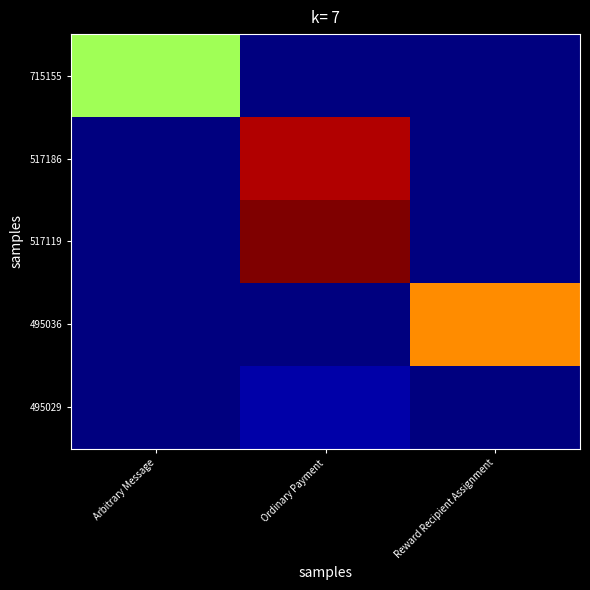

At Arbitrary Message, list the series in order from largest to smallest.

715155, 517186, 517119, 495036, 495029